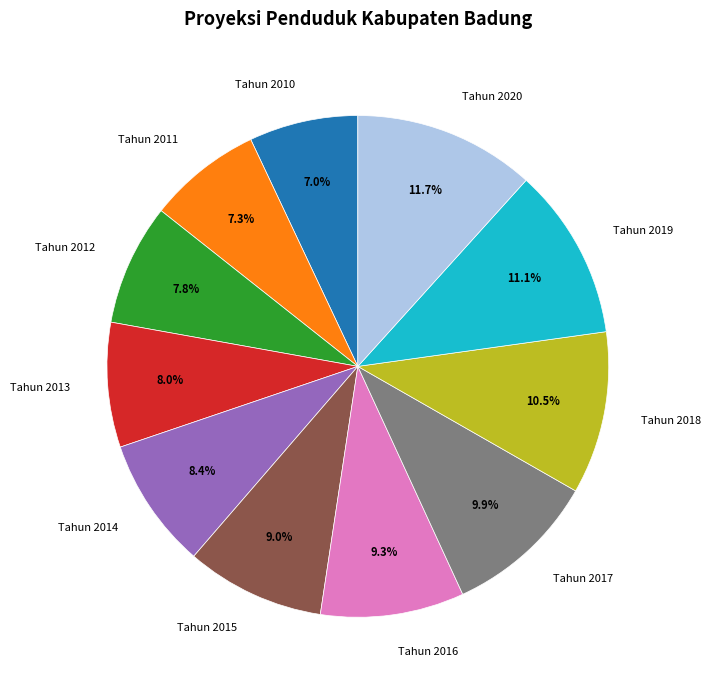

Is there any slice that represents more than half of the pie?

No